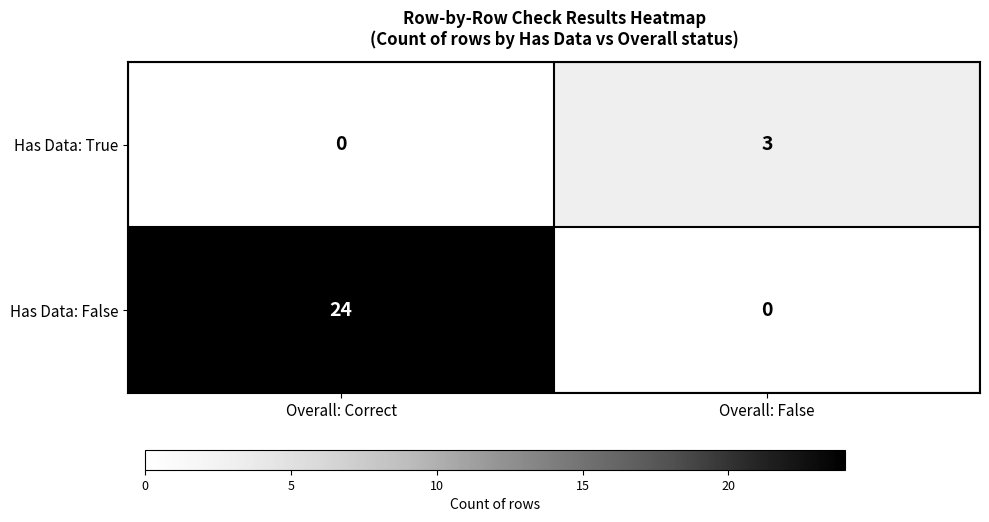

What is the difference between the maximum and minimum values in the Has Data: True series?

3